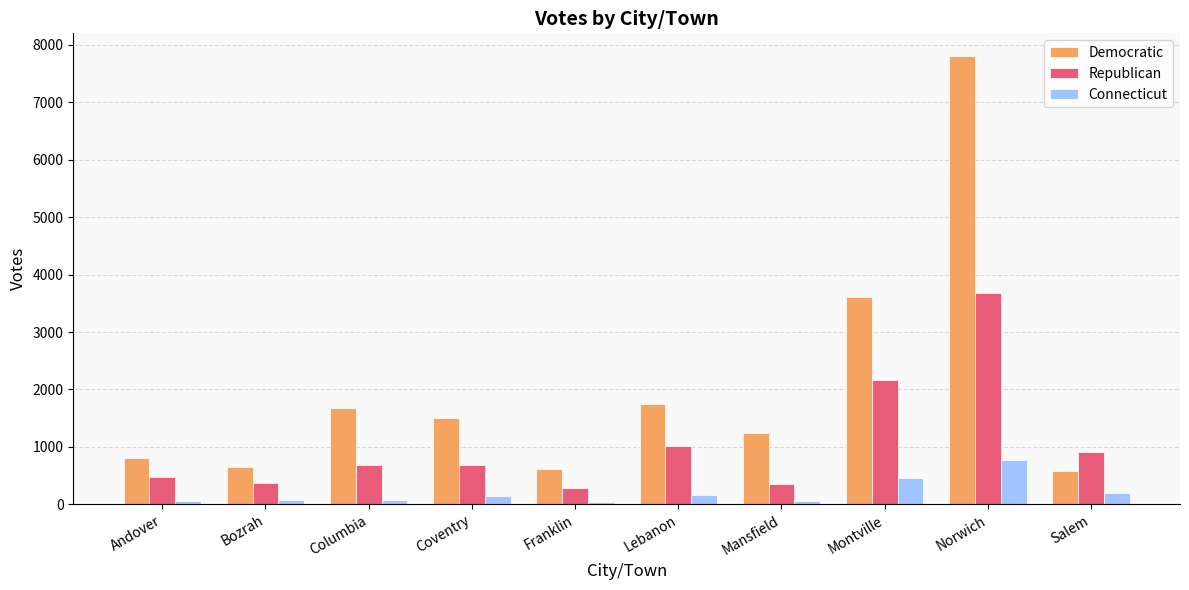

Read the Democratic value at Norwich, to the nearest 50.

7800